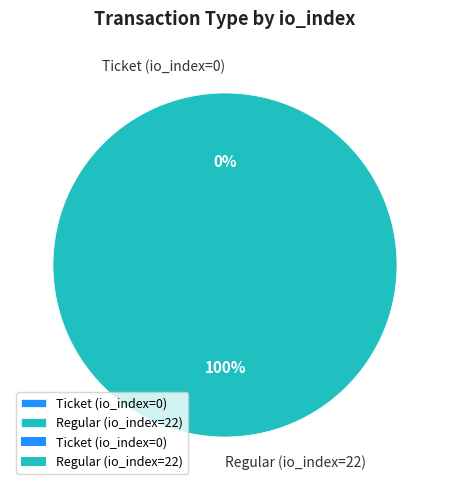

Count the number of slices in the pie.

2